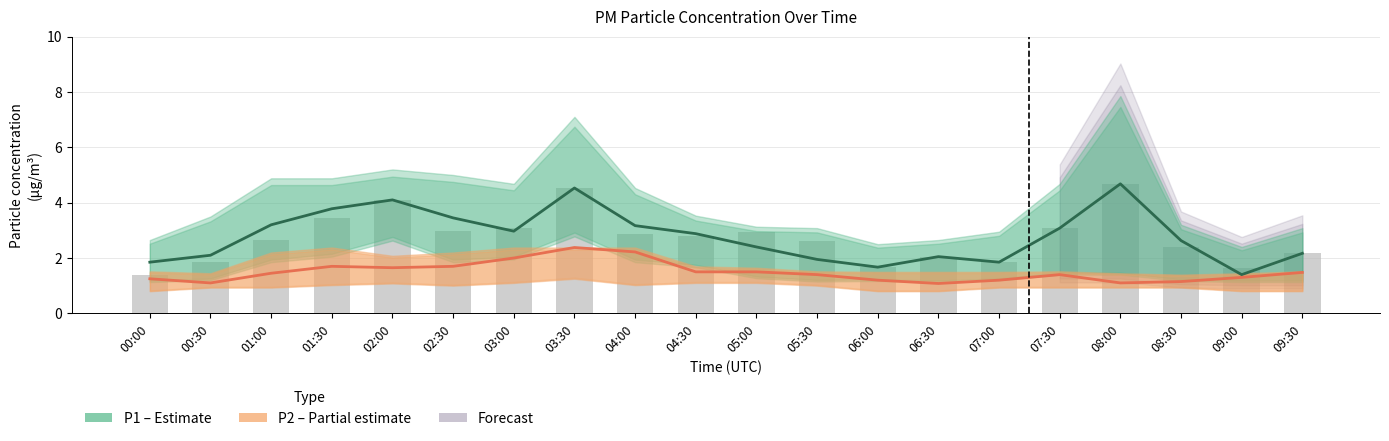

Are the bars horizontal?

No